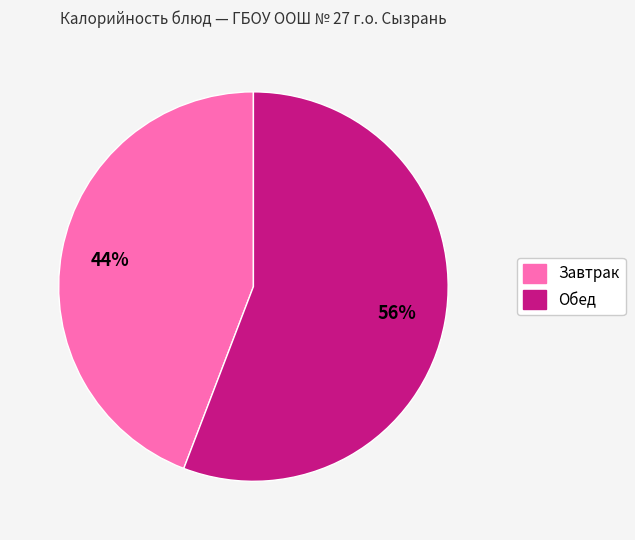

Does any single category account for the majority?

Yes